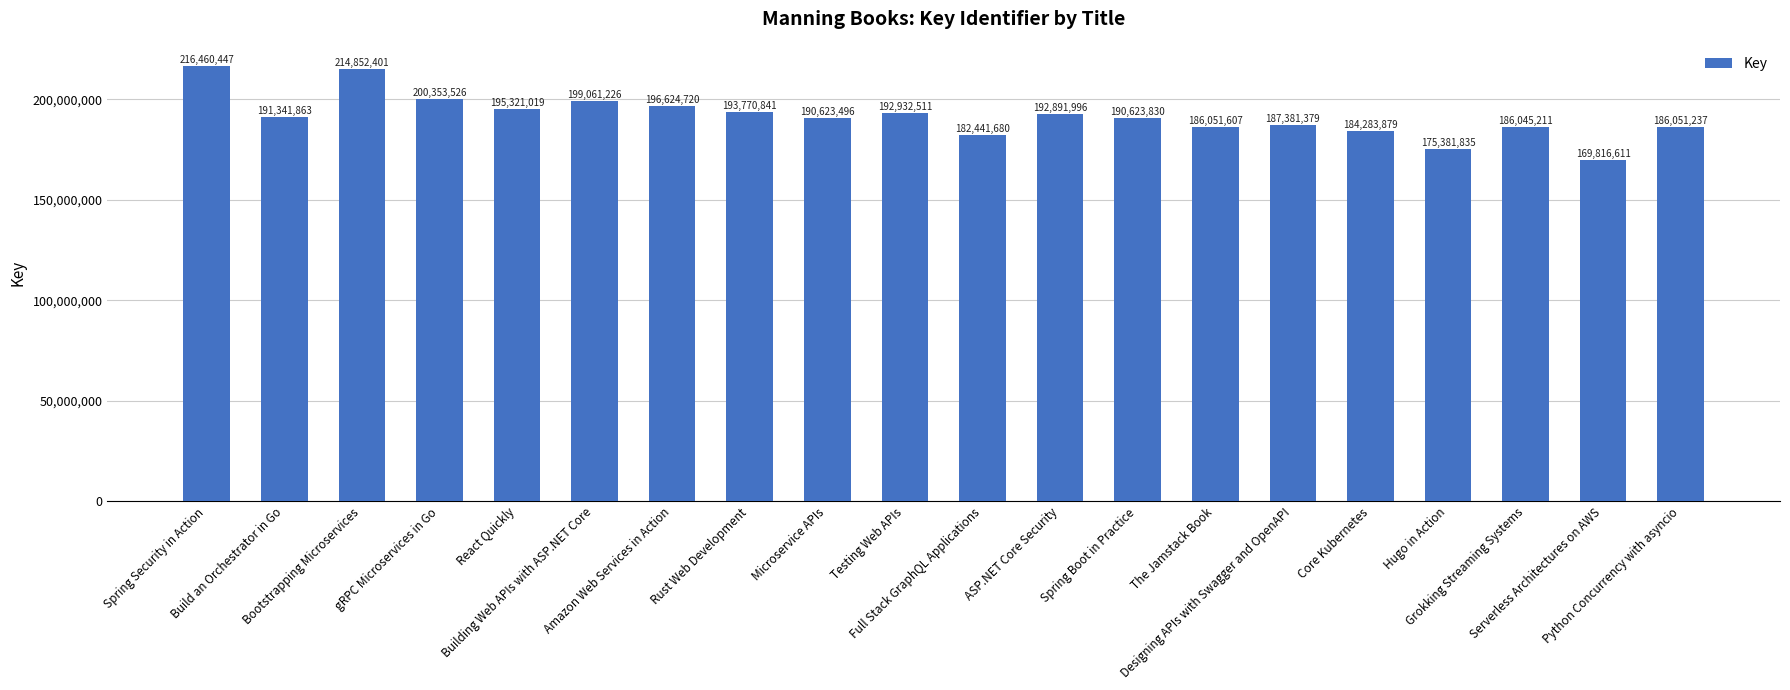

What is the greatest value displayed?

216460447